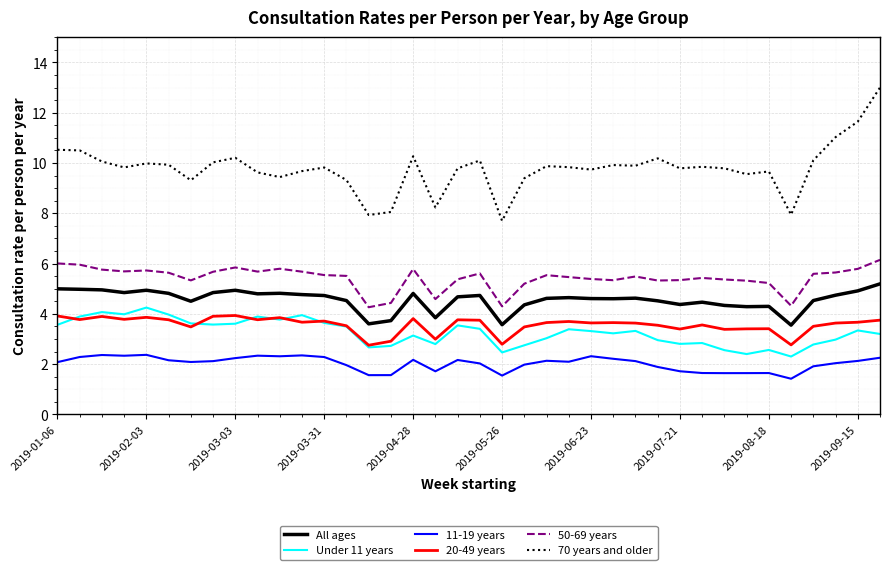

True or false: Under 11 years and All ages intersect in this chart.

False